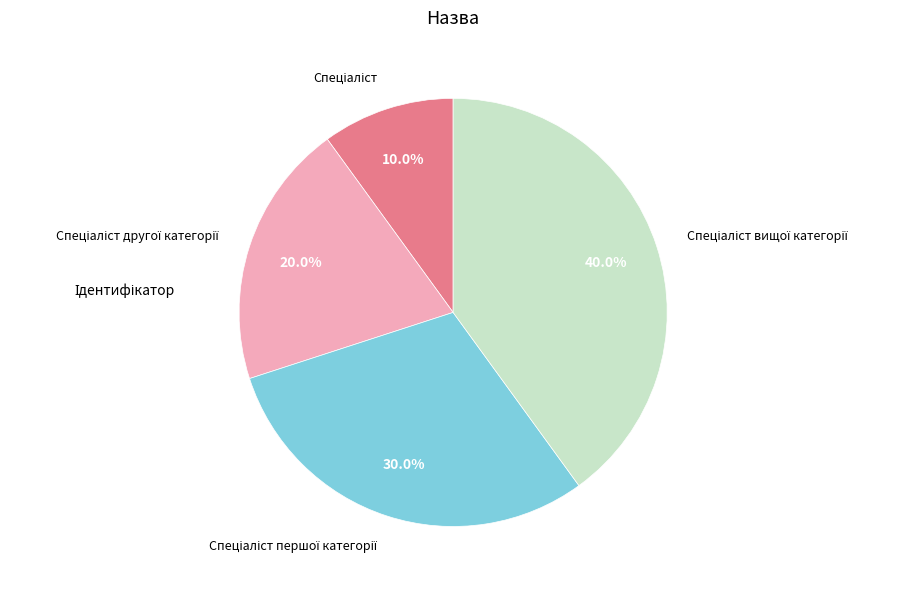

To the nearest percent, what is the average slice percentage?

25%